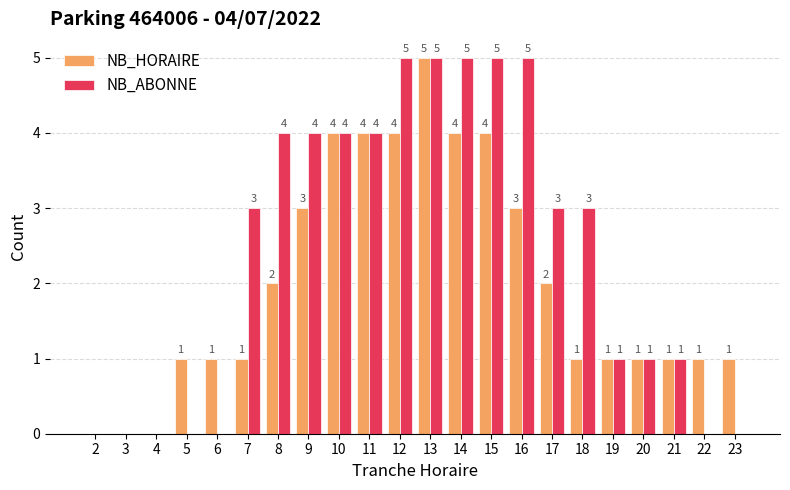

What is the maximum value for NB_ABONNE?

5